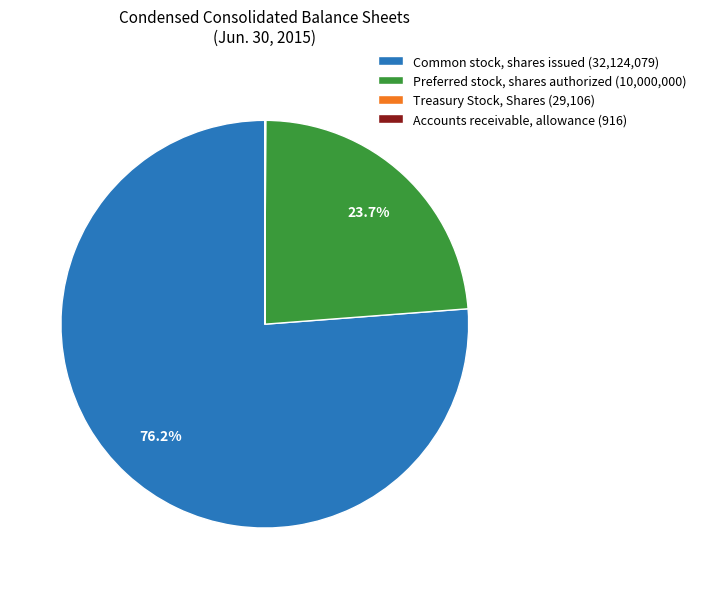

Is Common stock, shares issued (32,124,079) the majority of the pie?

Yes